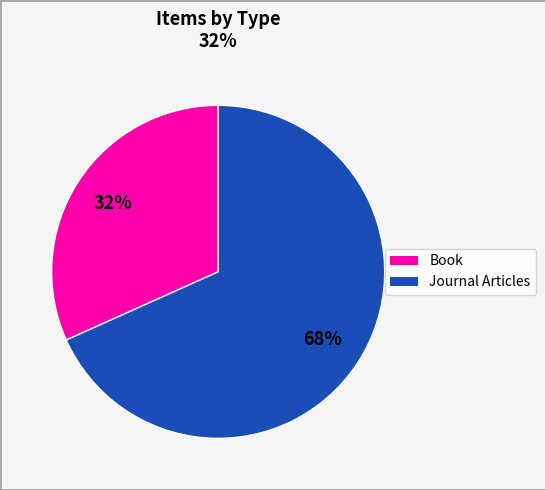

Is there a majority slice in this chart?

Yes